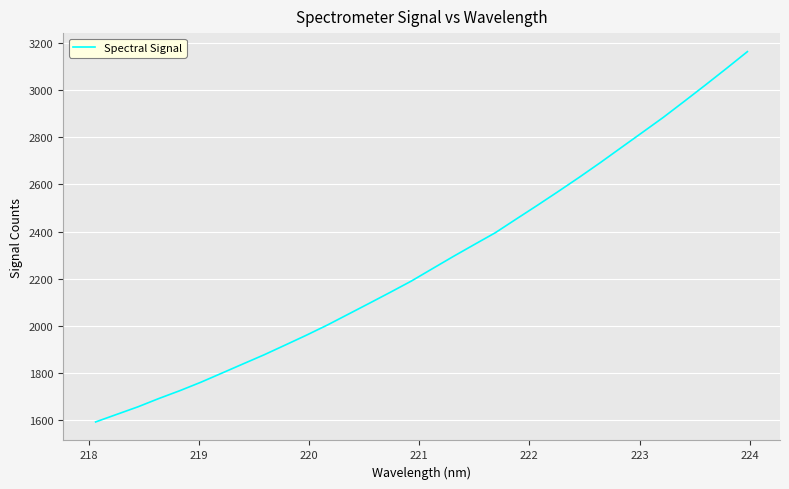

What is the difference between the maximum and minimum values?

1572.8